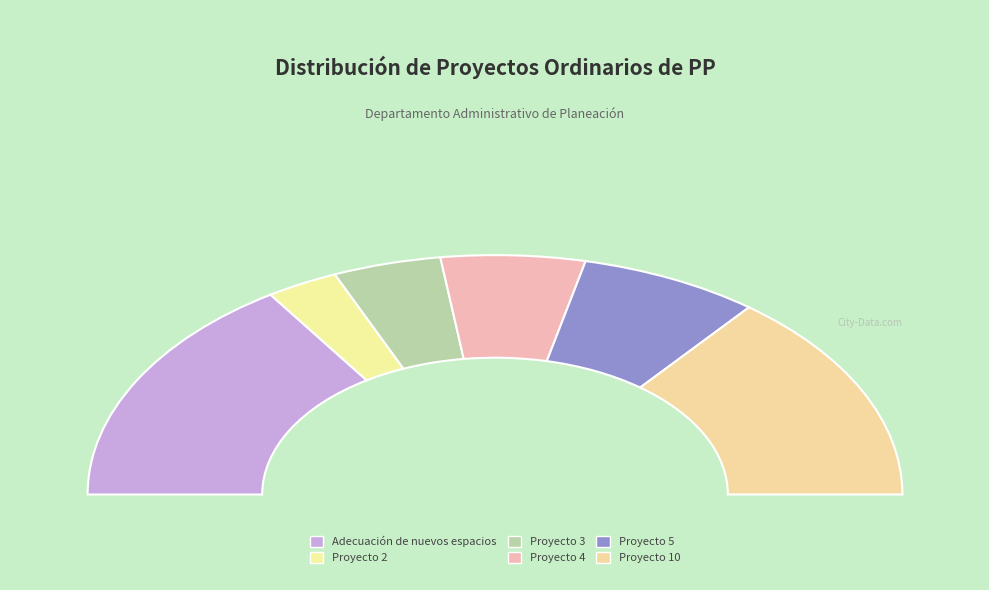

How much of the chart is everything except Proyecto 4?

88.6%